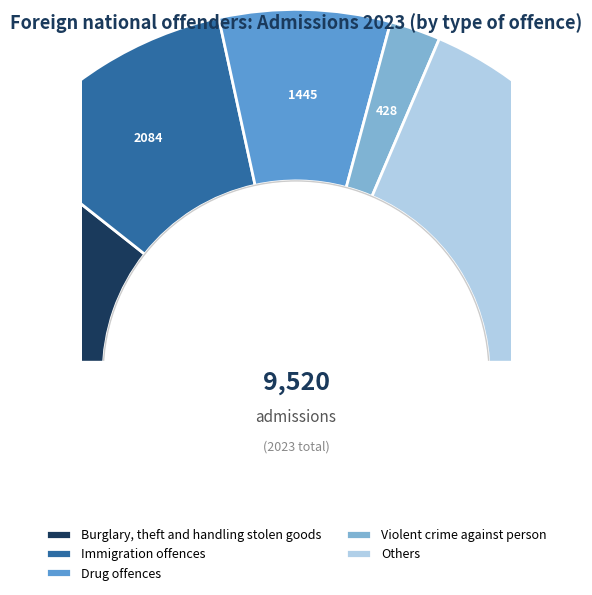

Does Immigration offences represent more than half of the total?

No